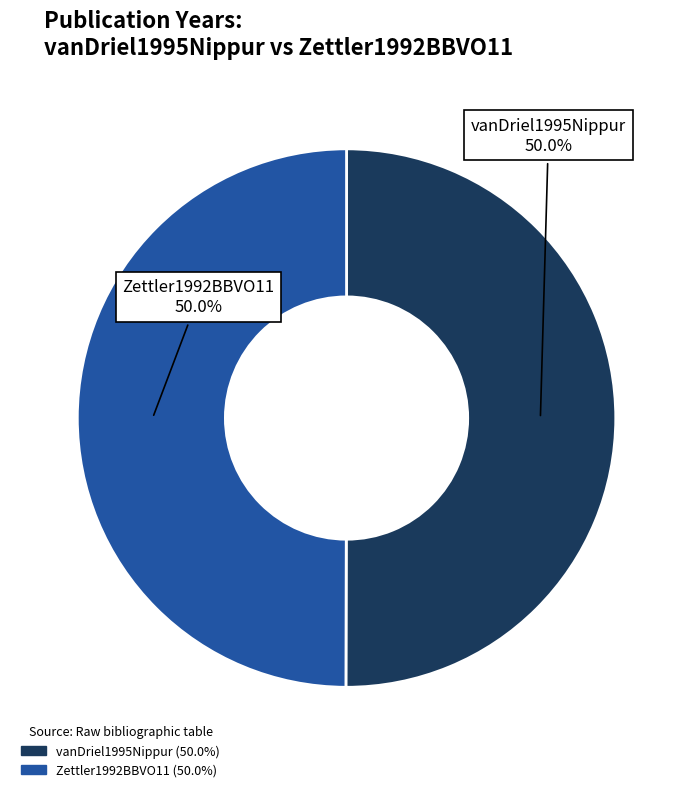

To the nearest percent, what is the average slice percentage?

50%